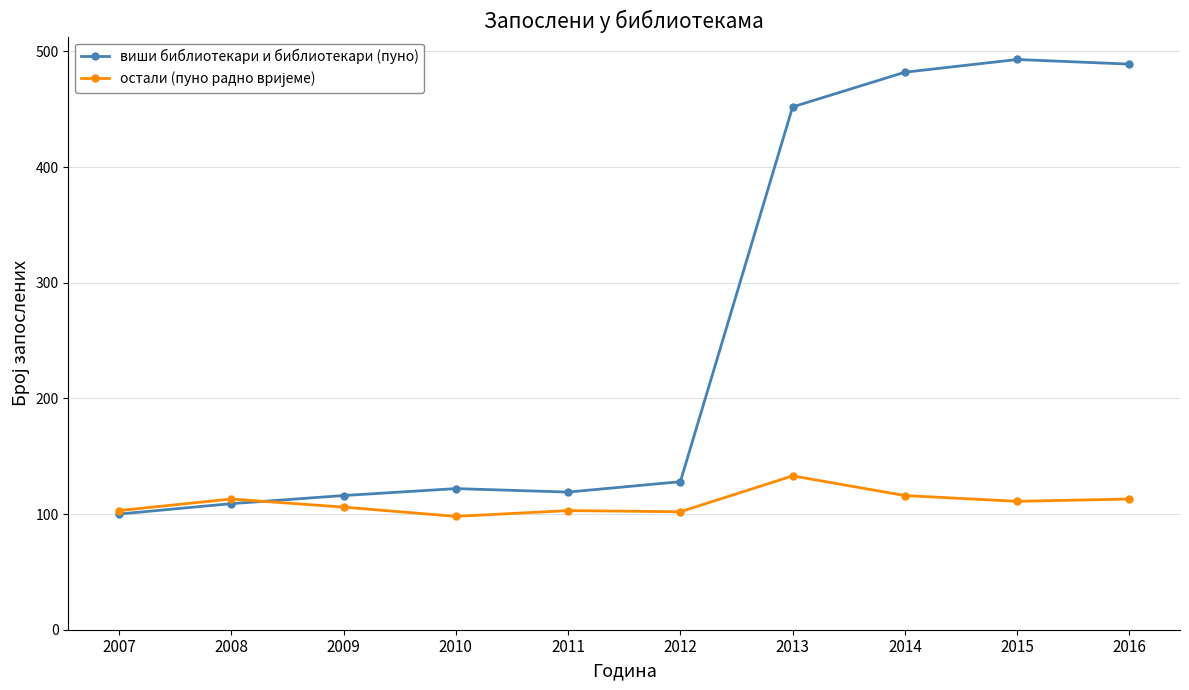

What is the minimum value for виши библиотекари и библиотекари (пуно)?

100